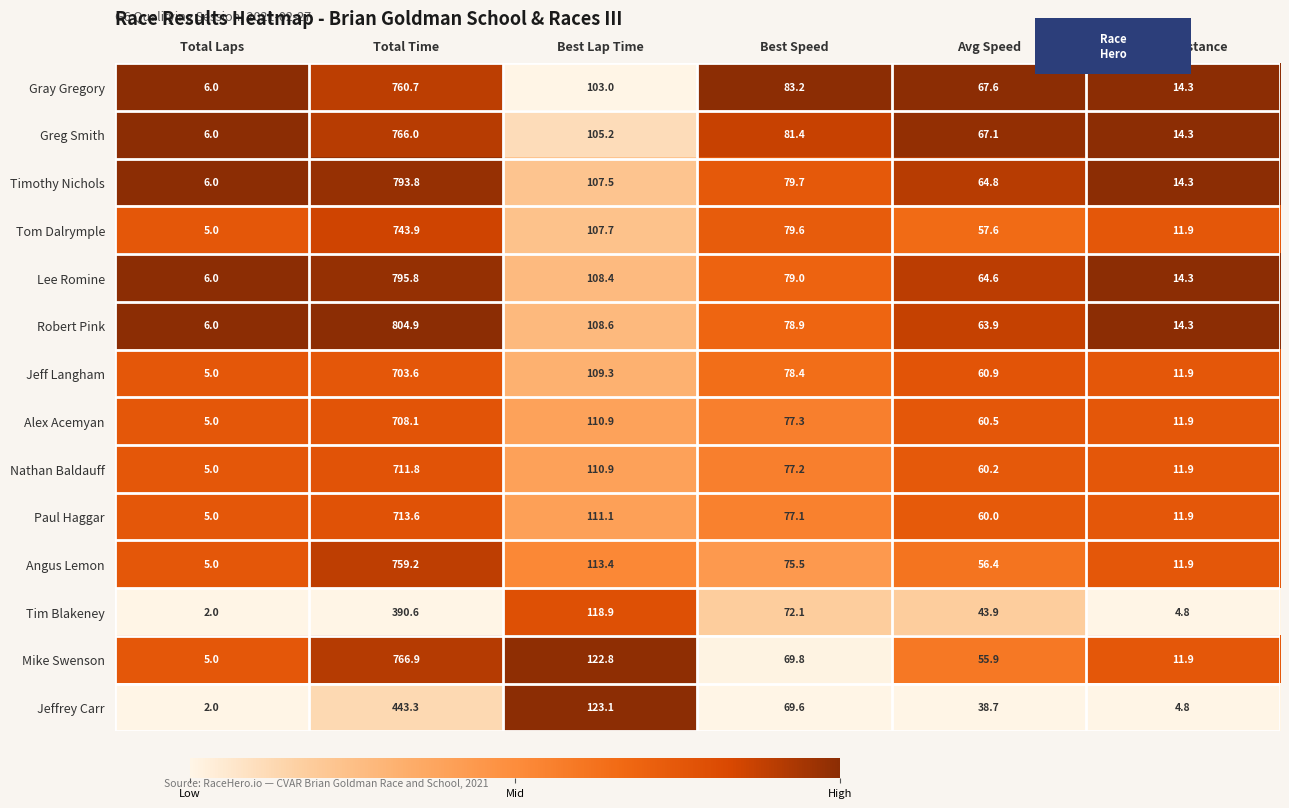

Is it true that Angus Lemon equals 18.4 at Total Distance?

False